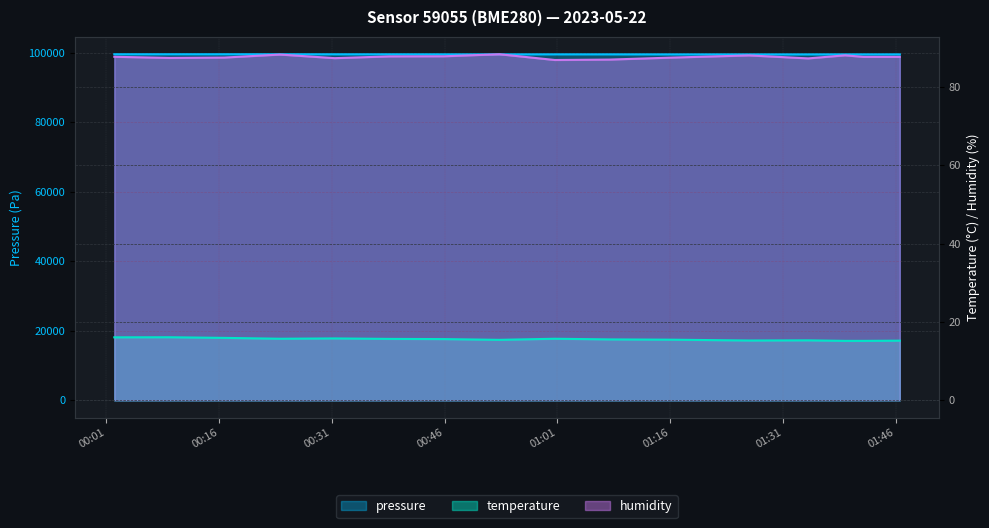

What is the value of the pressure point at the 7th from the left?

99542.2